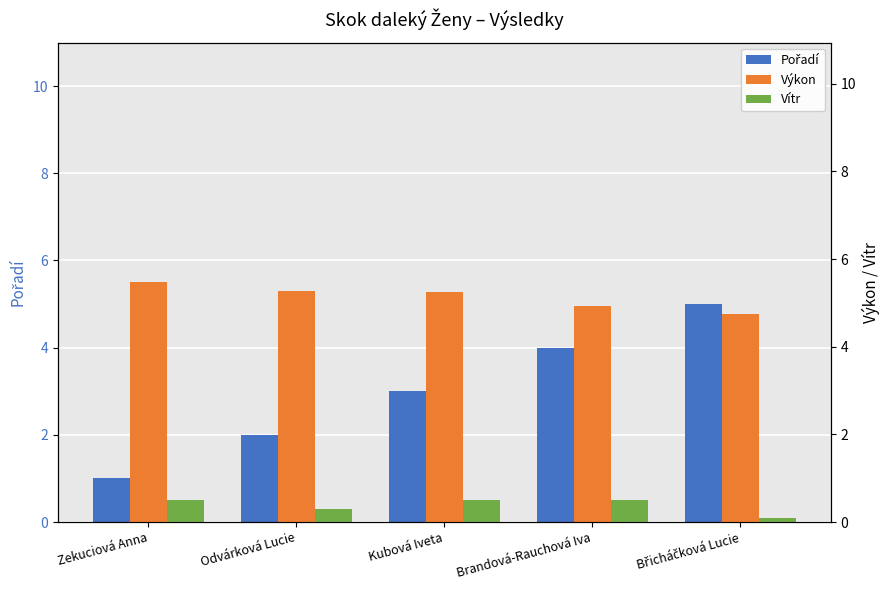

What is the value of the Výkon bar at the 4th from the left?

4.9